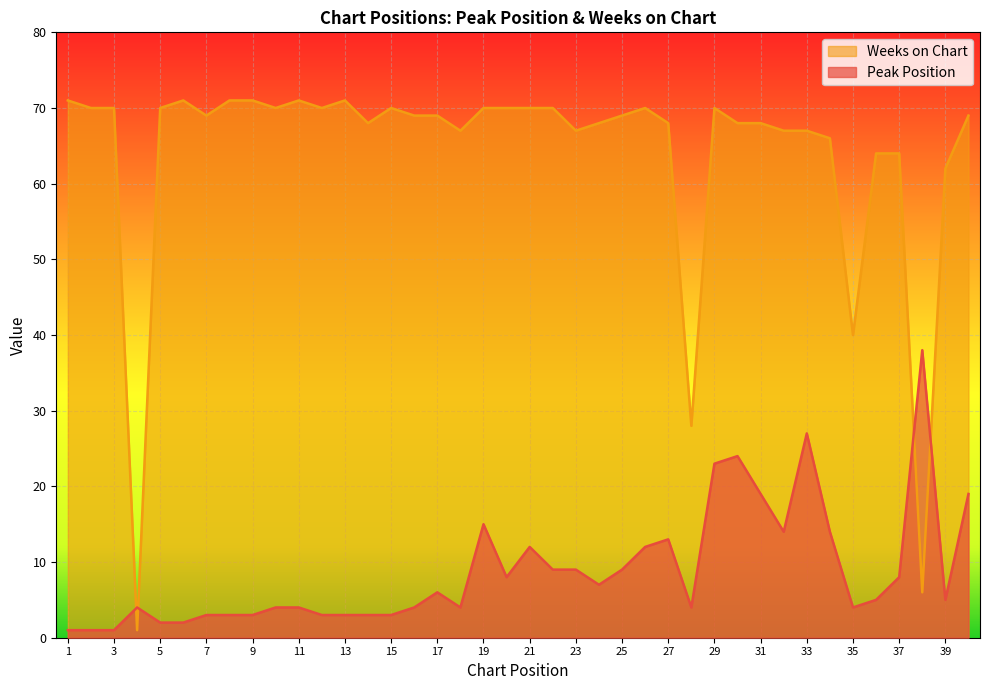

At which category is the sum across all series the highest?

33